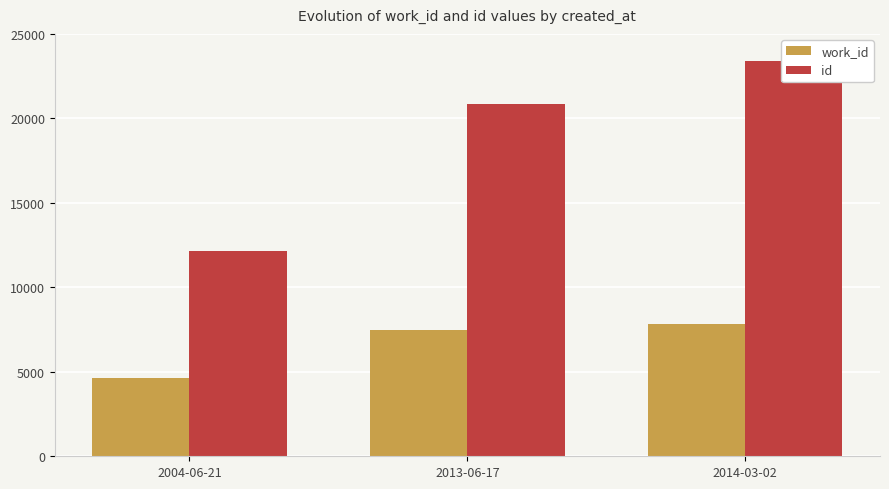

Where does the id series first go above 20877?

2014-03-02